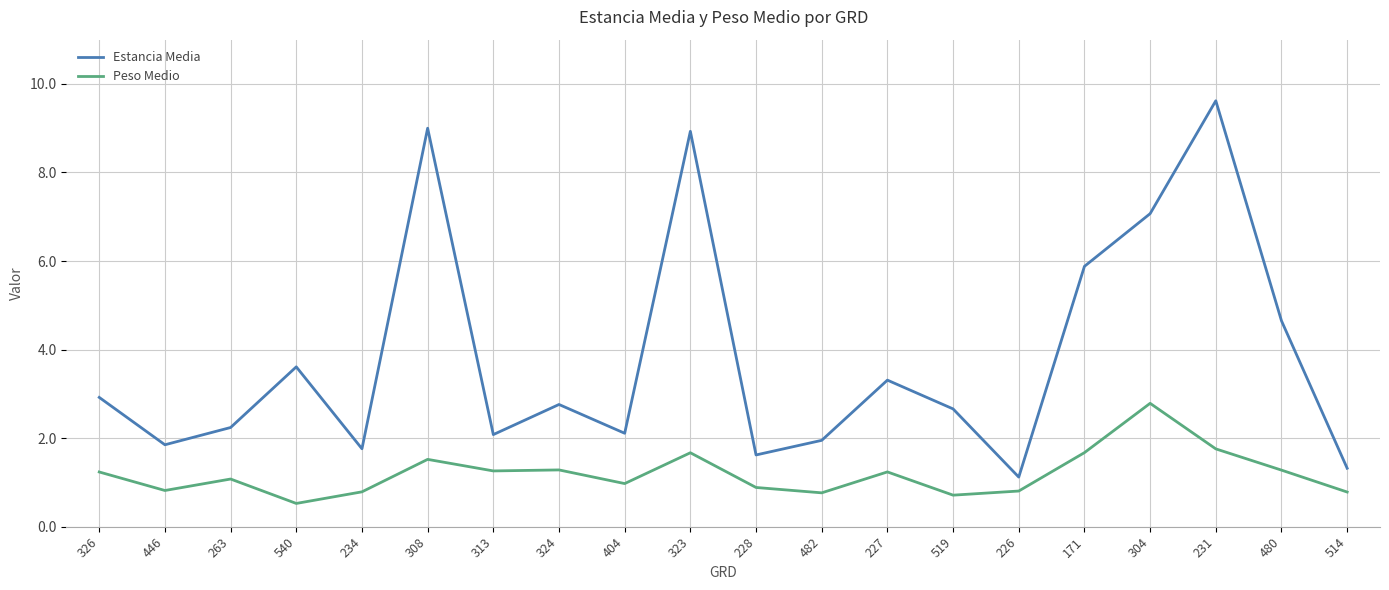

Which series has the largest total across all categories?

Estancia Media